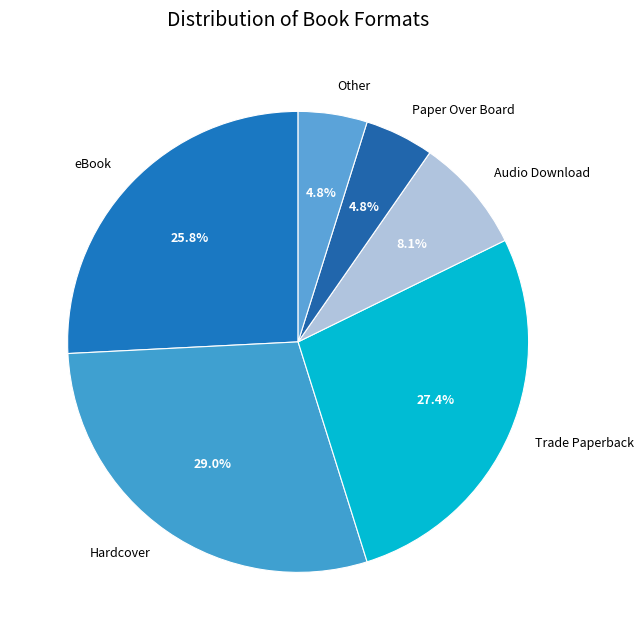

What percentage is the Paper Over Board slice, to the nearest percent?

5%